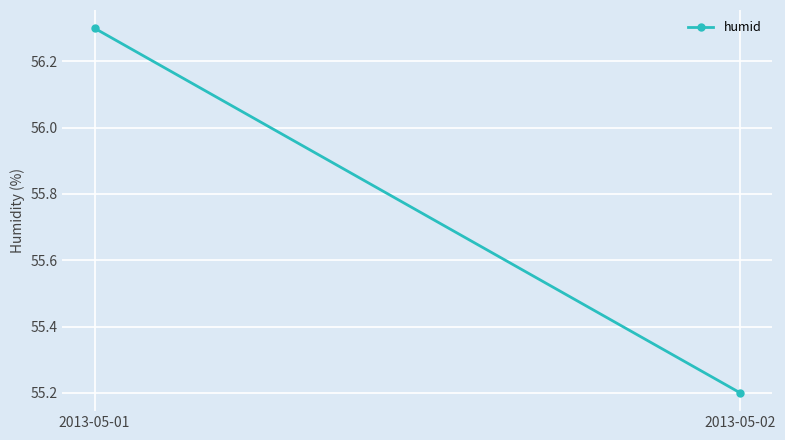

Rank the categories by value from highest to lowest.

2013-05-01, 2013-05-02